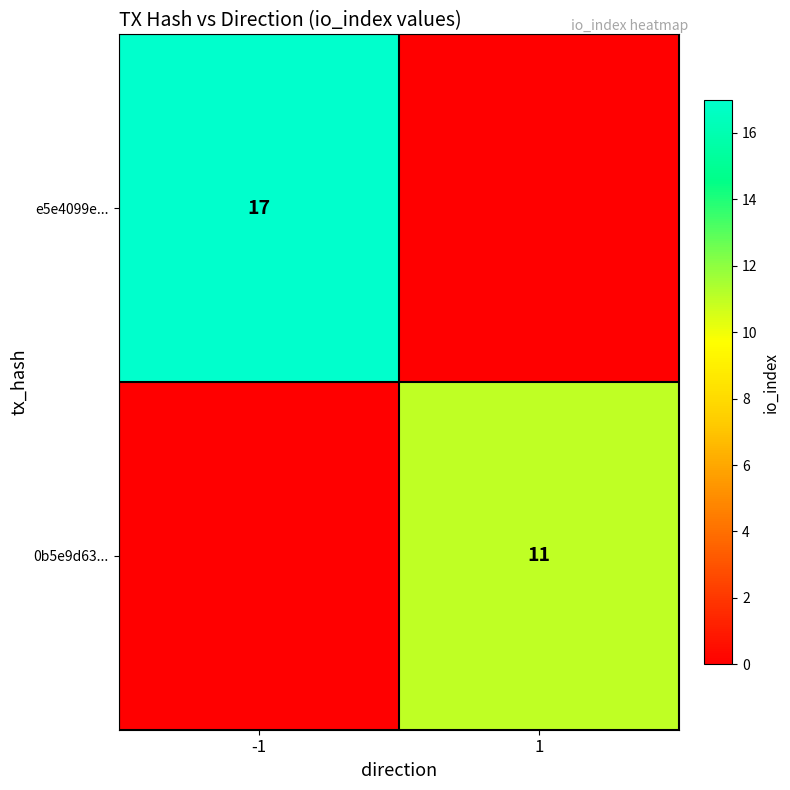

Between -1 and 1, which is larger?

-1